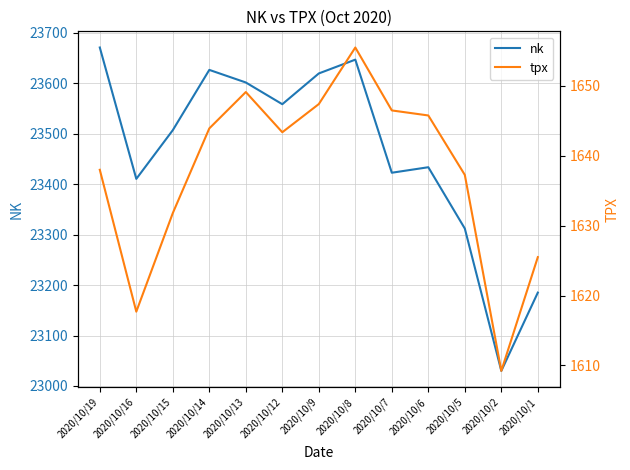

True or false: nk and tpx cross at least once.

False